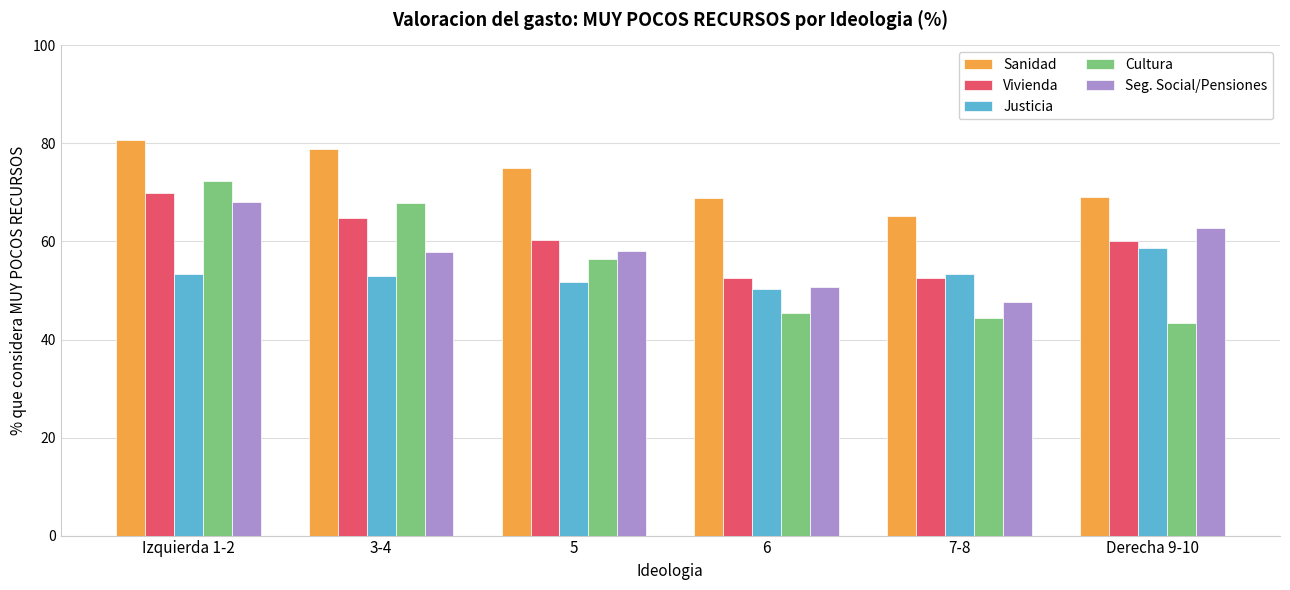

Where does the Sanidad series first go above 75?

Izquierda 1-2